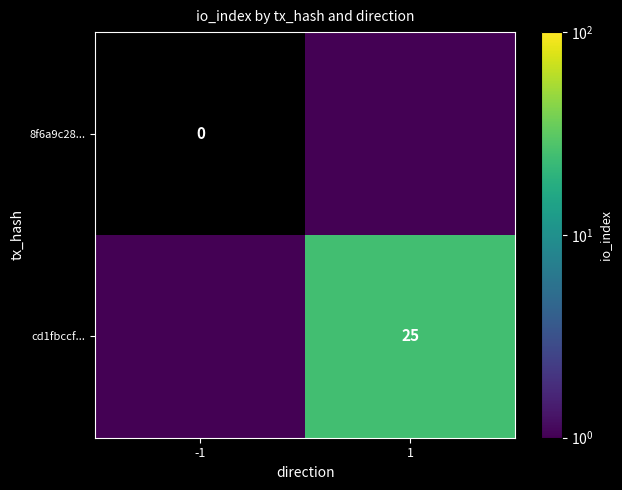

Between -1 and 1, which series saw the biggest shift?

cd1fbccf...